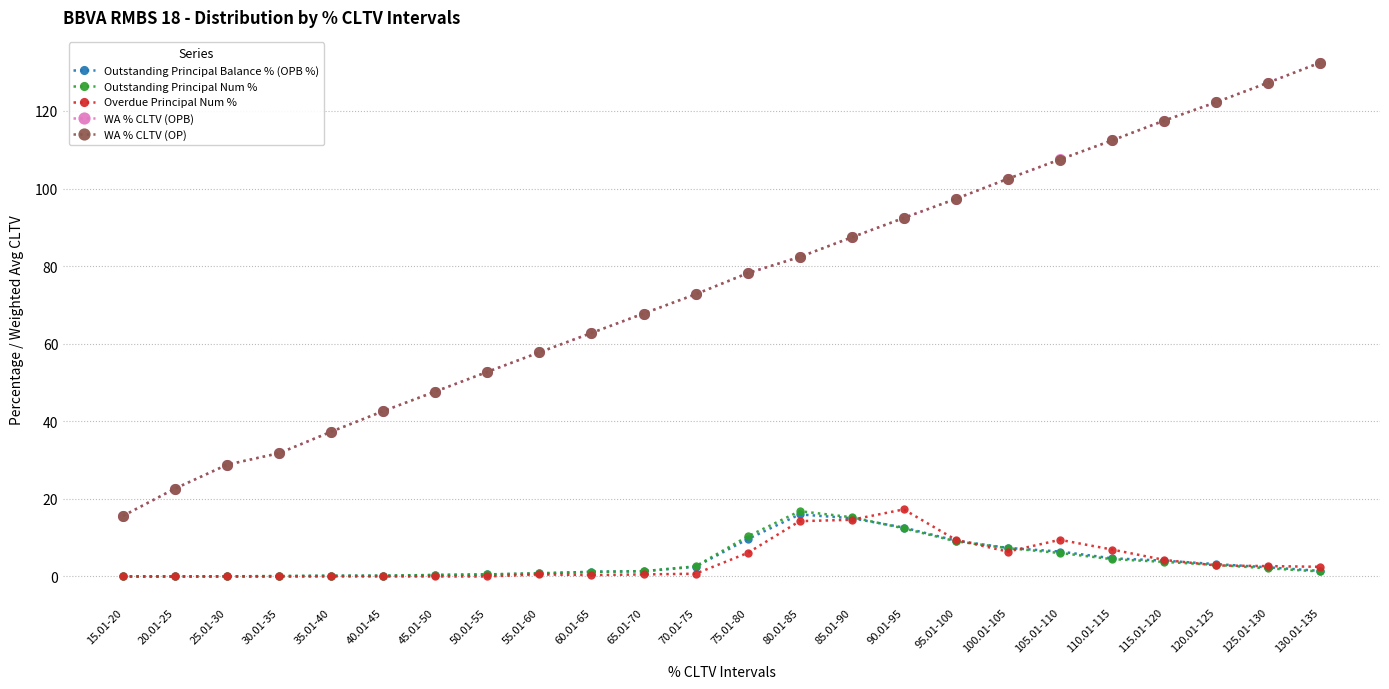

Does the chart have visible grid lines?

Yes